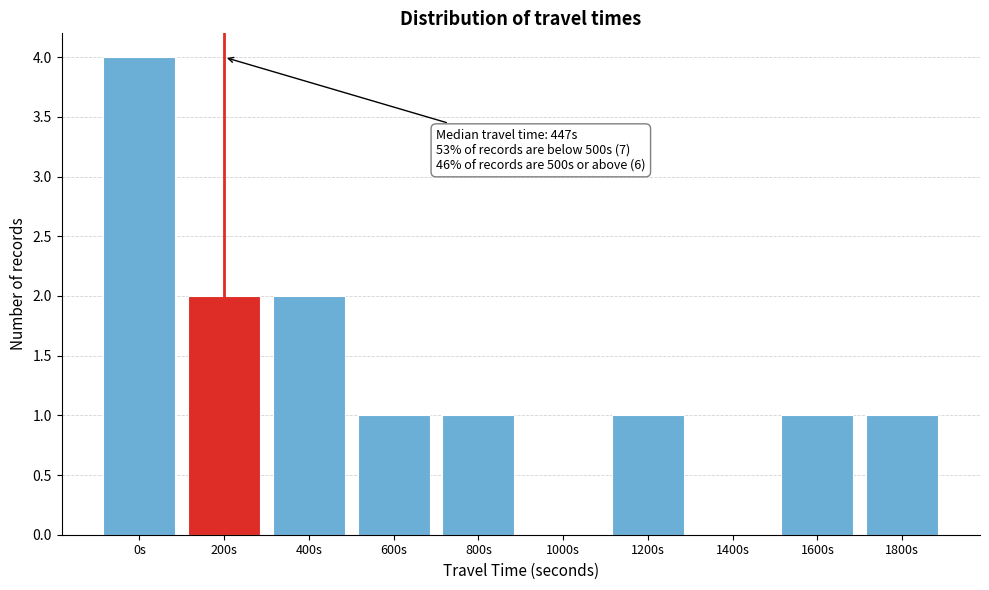

Reading left to right, what are all the values shown in this chart?

0s=4	200s=2	400s=2	600s=1	800s=1	1000s=0	1200s=1	1400s=0	1600s=1	1800s=1